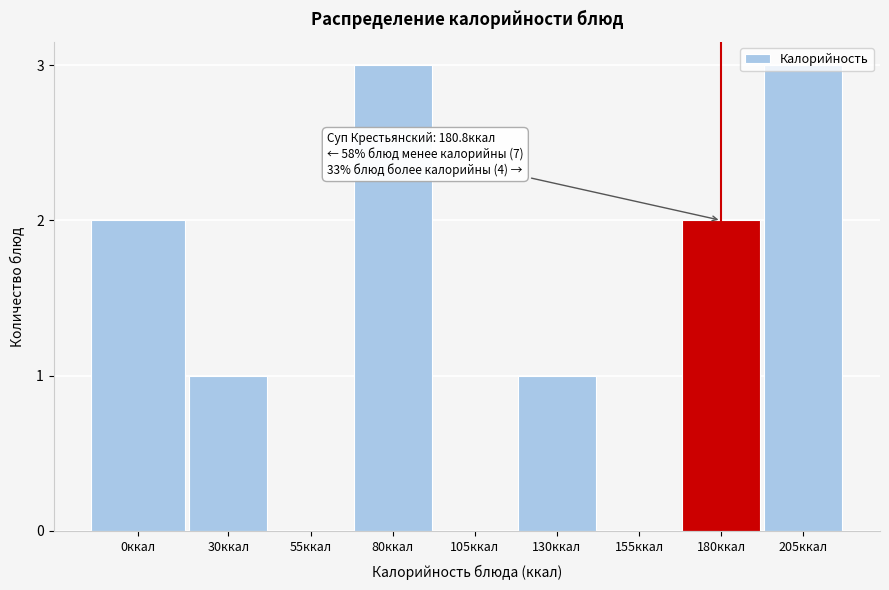

What is the greatest value displayed?

3